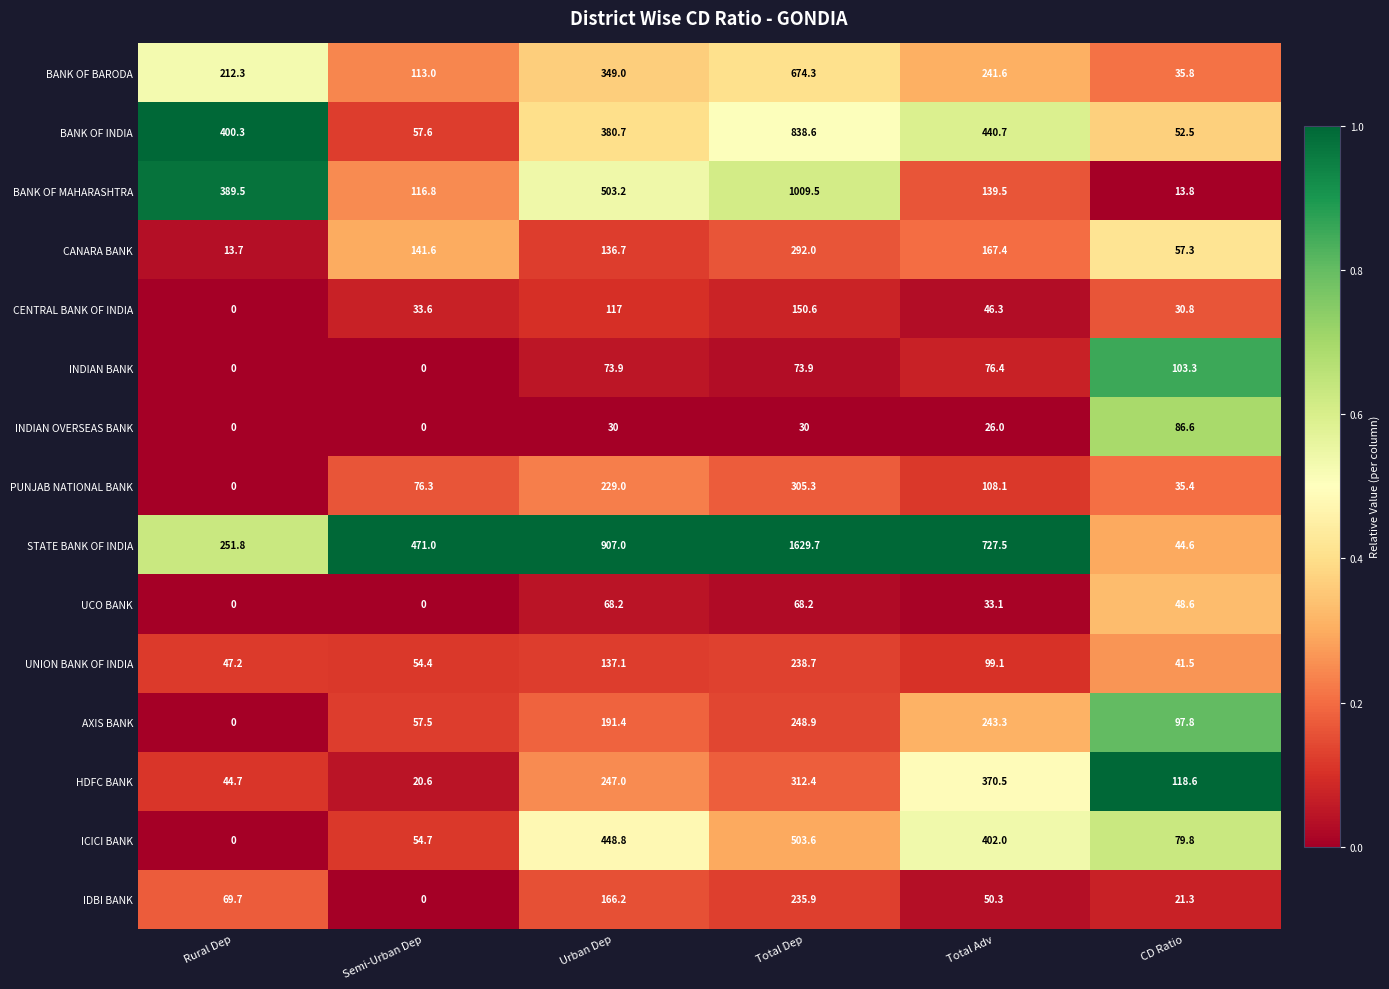

At which category is the sum across all series the highest?

Total Dep